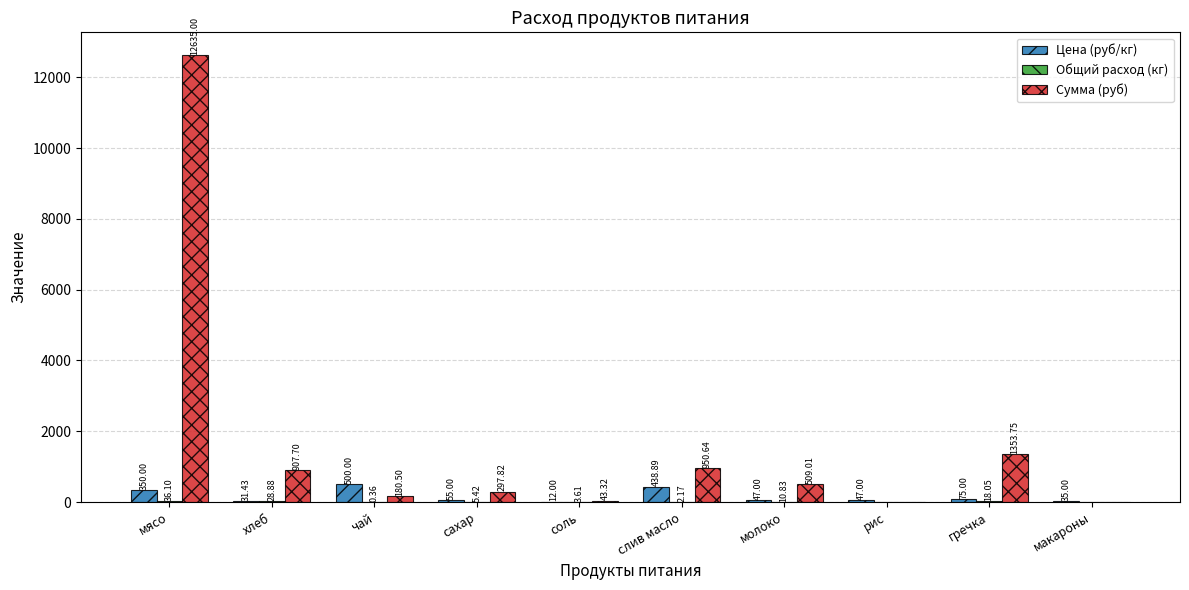

Where does the Цена (руб/кг) series first go above 55?

мясо